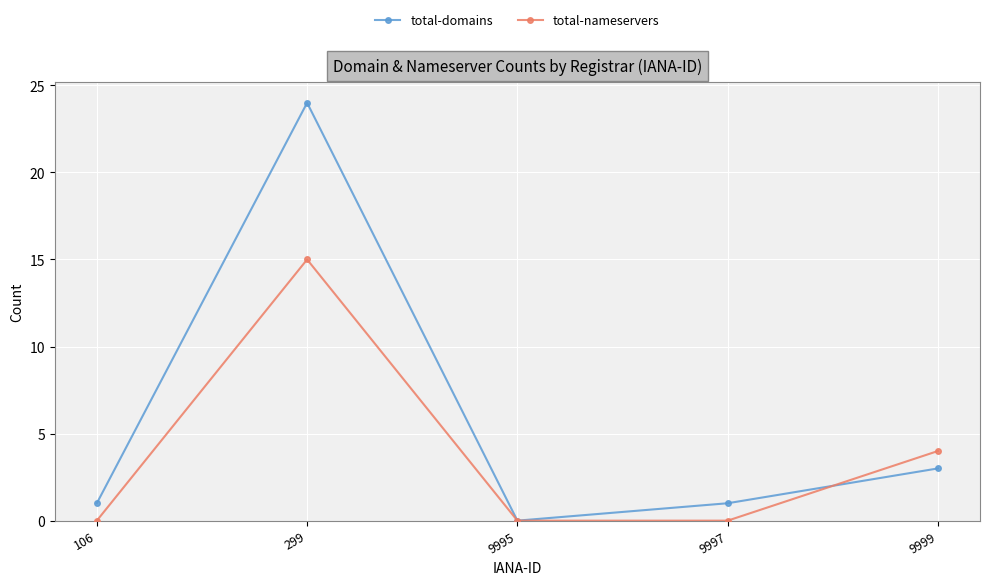

Between 106 and 9995, which series saw the biggest shift?

total-domains